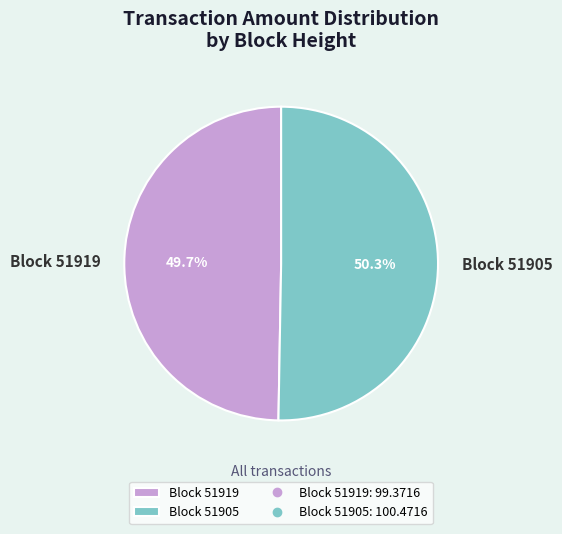

How many slices are in this pie chart?

2